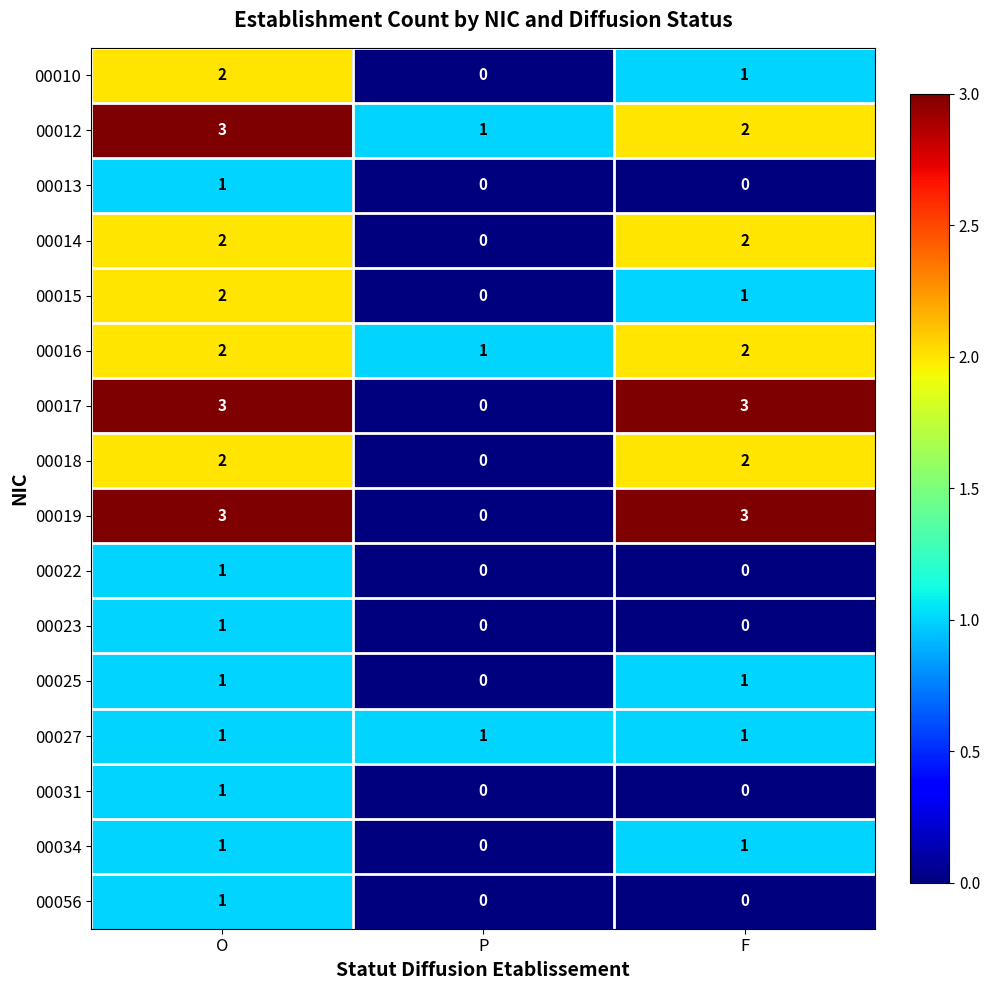

What is the total value across all series at P?

3